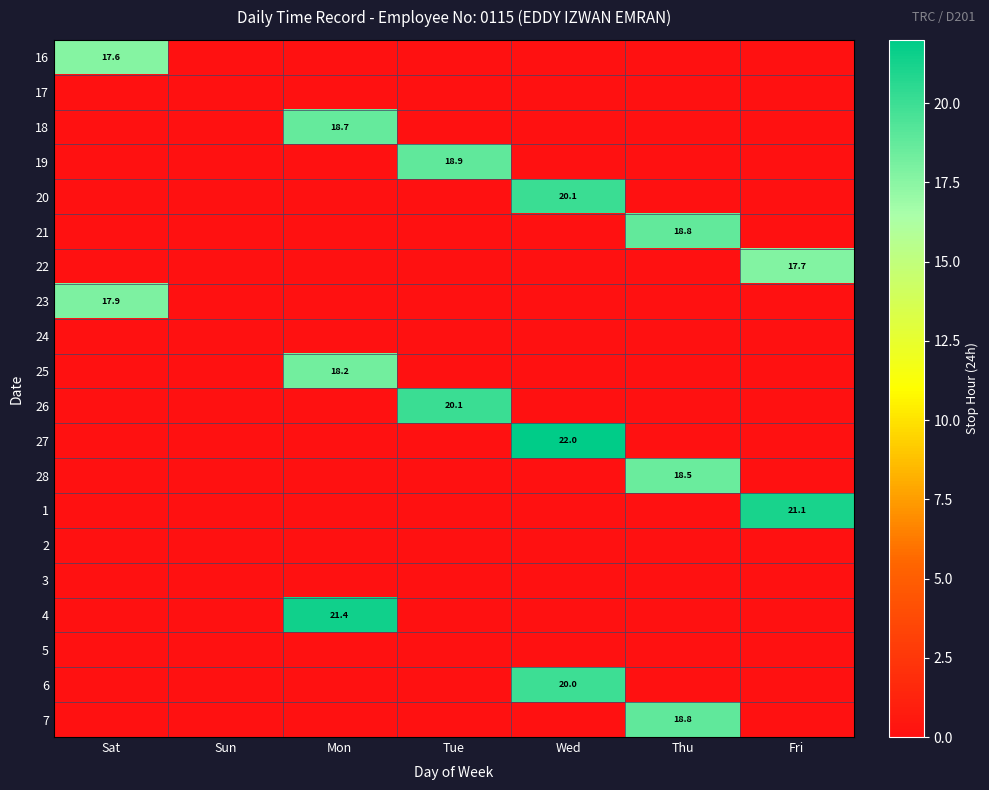

Between Sun and Sat, which is larger?

Sat